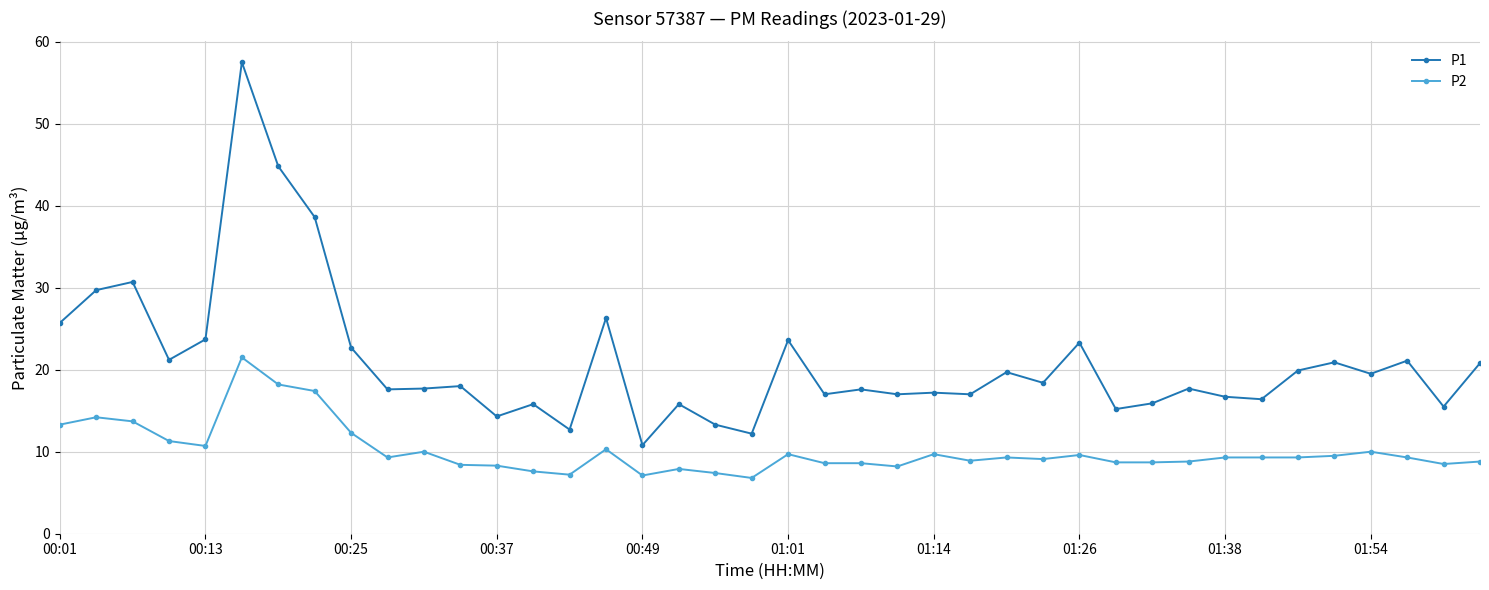

True or false: P1 and P2 intersect in this chart.

False